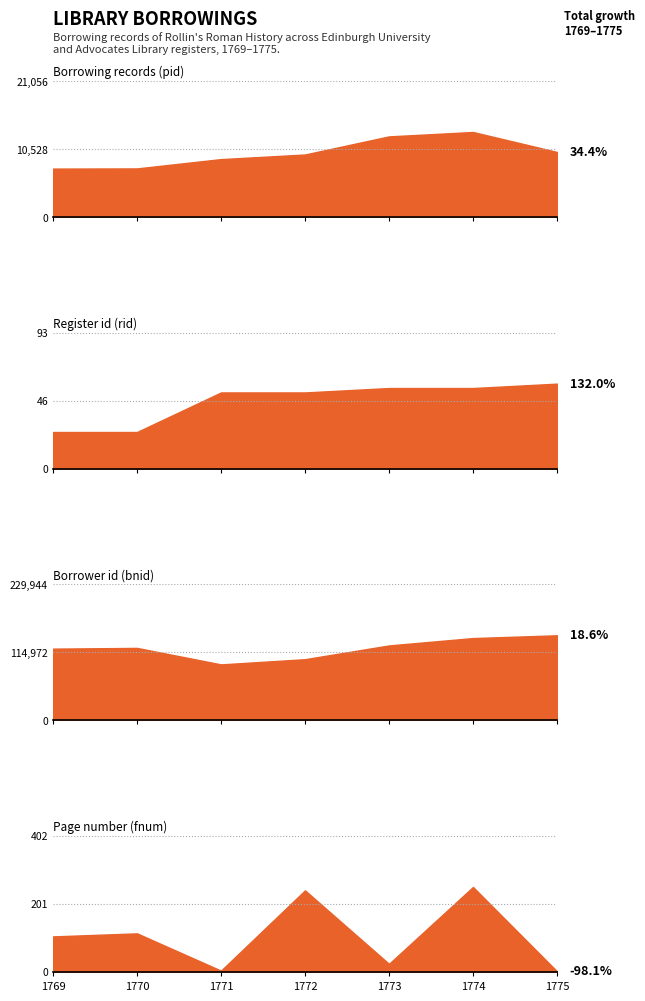

True or false: Register id (rid) and Borrower id (bnid) intersect in this chart.

False